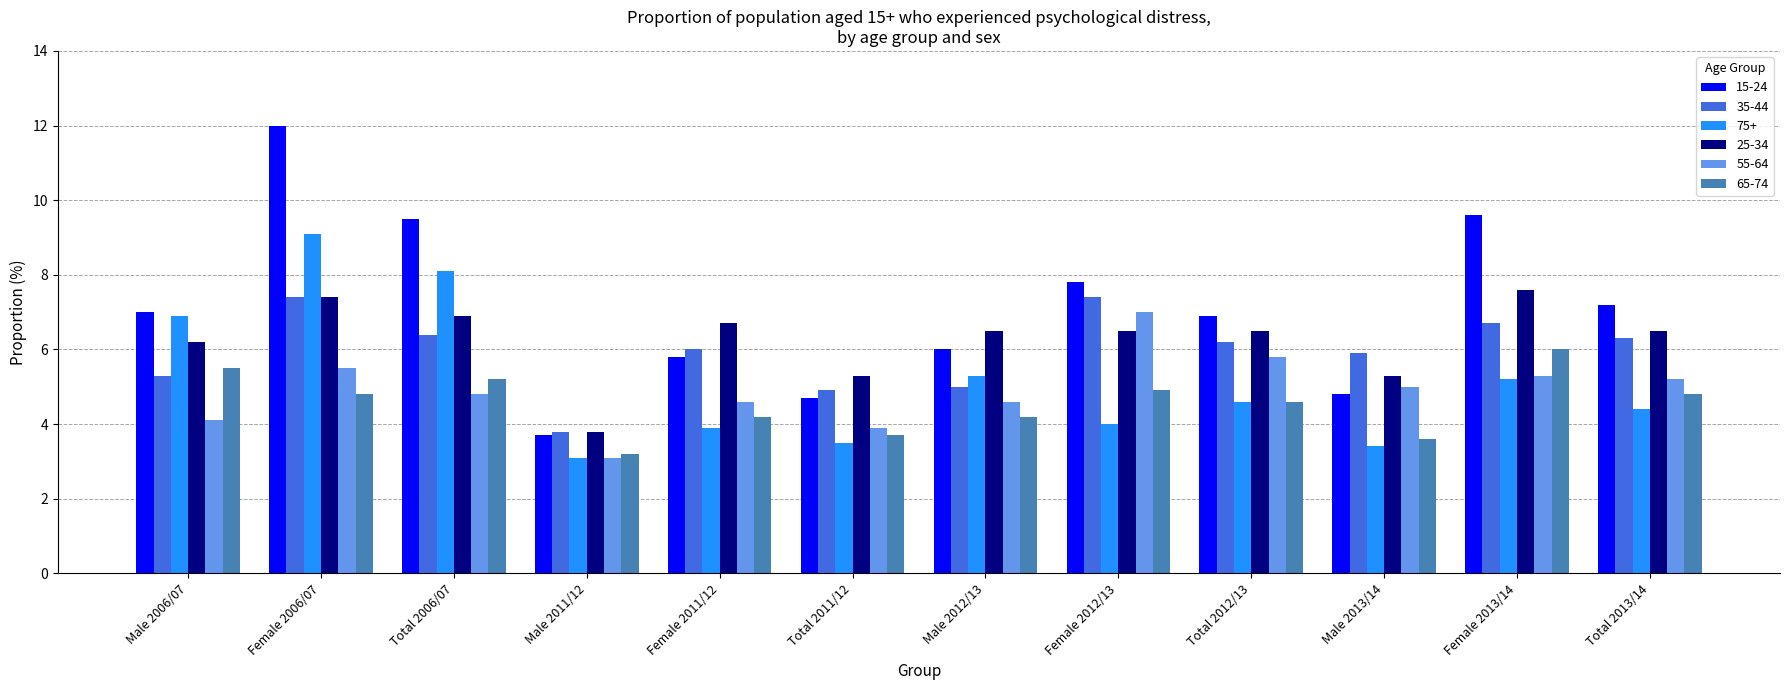

Which label corresponds to the largest value in the chart?

Female 2006/07